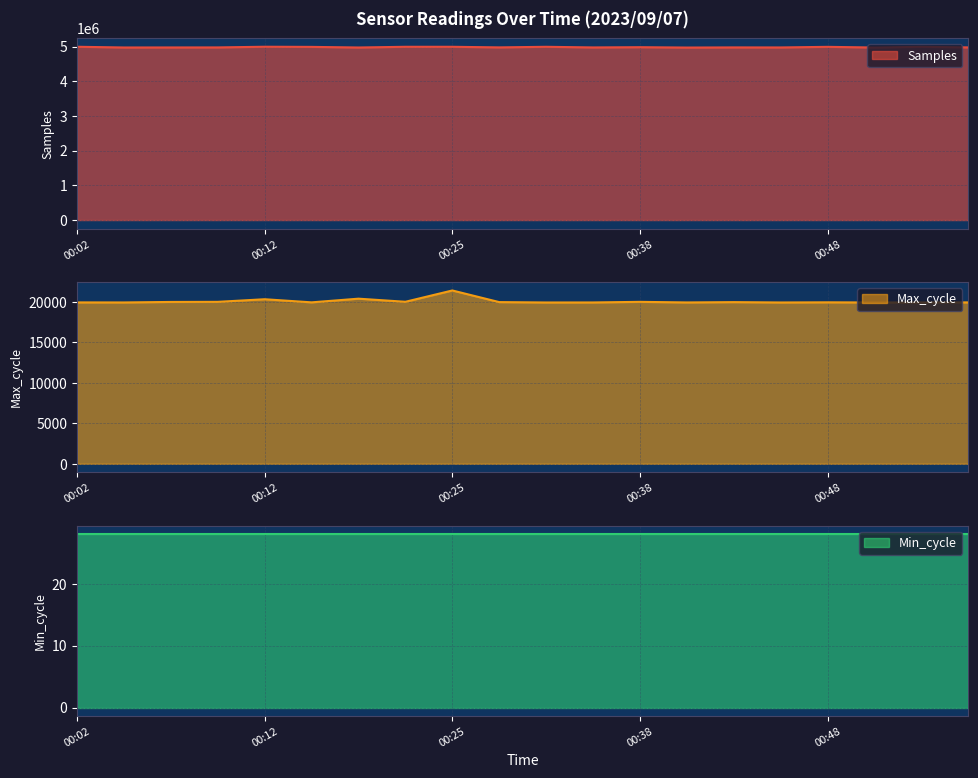

What is the minimum value shown in the chart?

19917